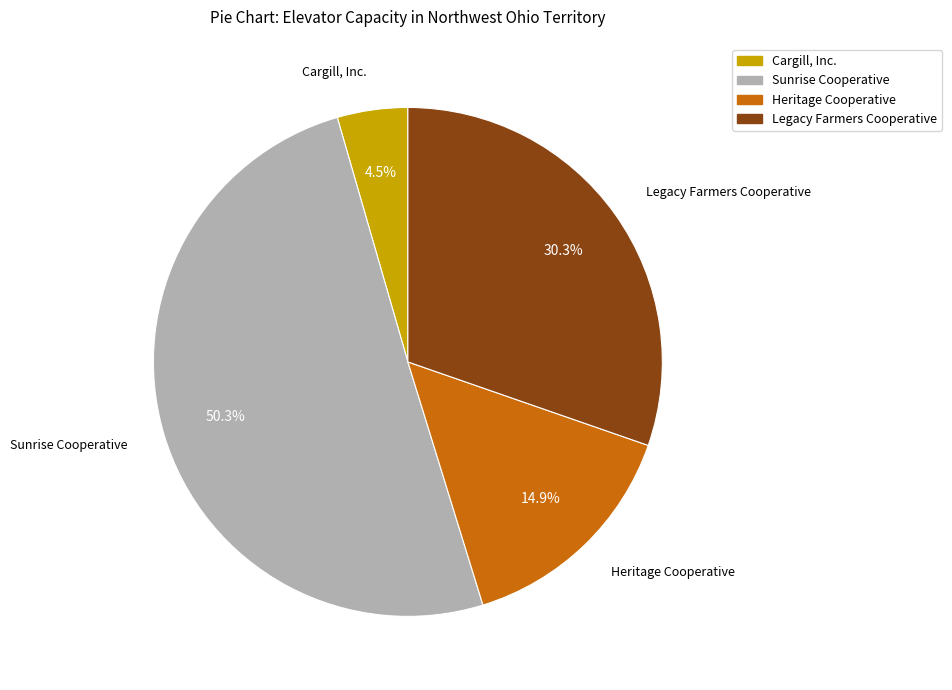

How many slices are in this pie chart?

4